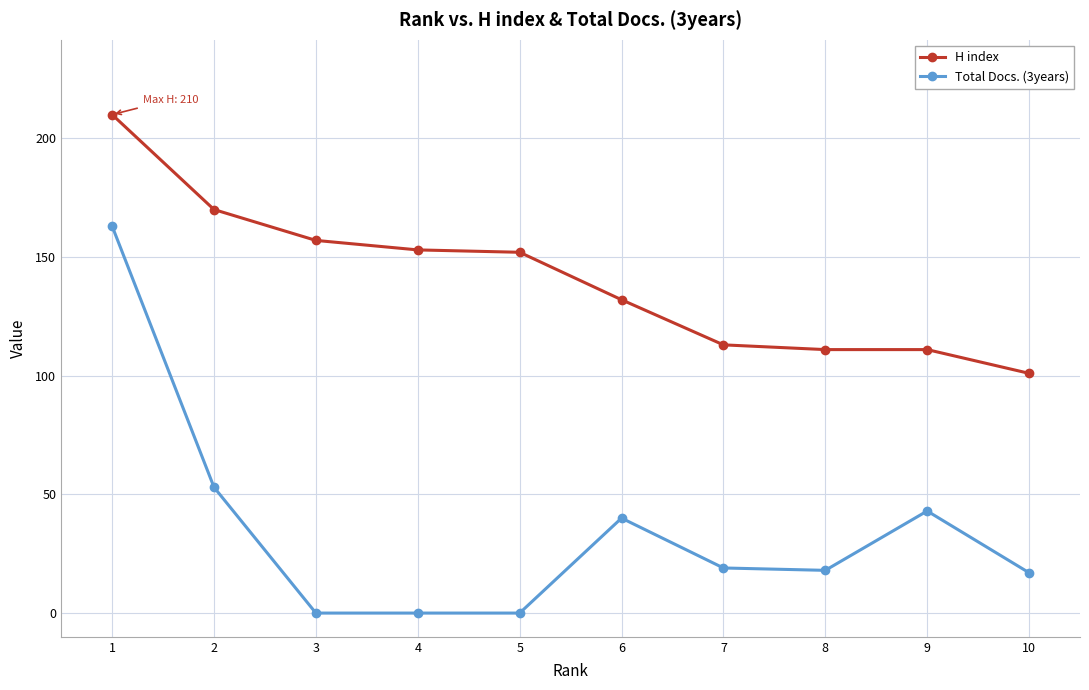

True or false: H index and Total Docs. (3years) cross at least once.

False